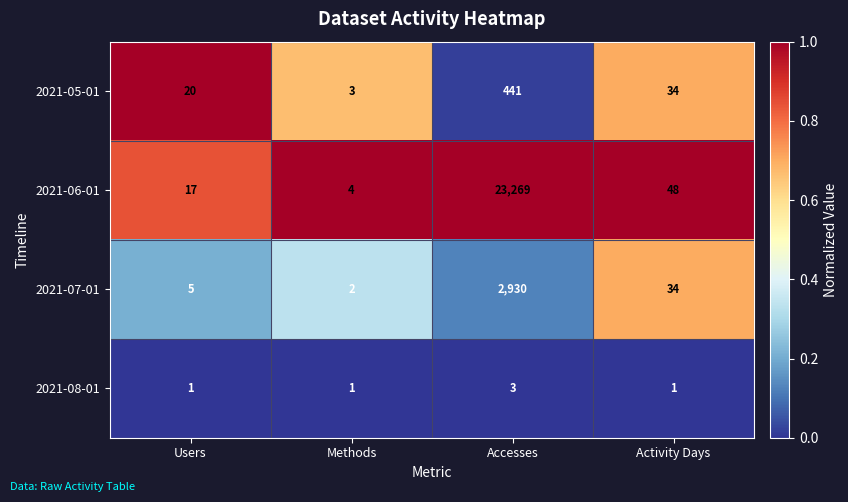

Which series has the widest spread of values?

2021-06-01